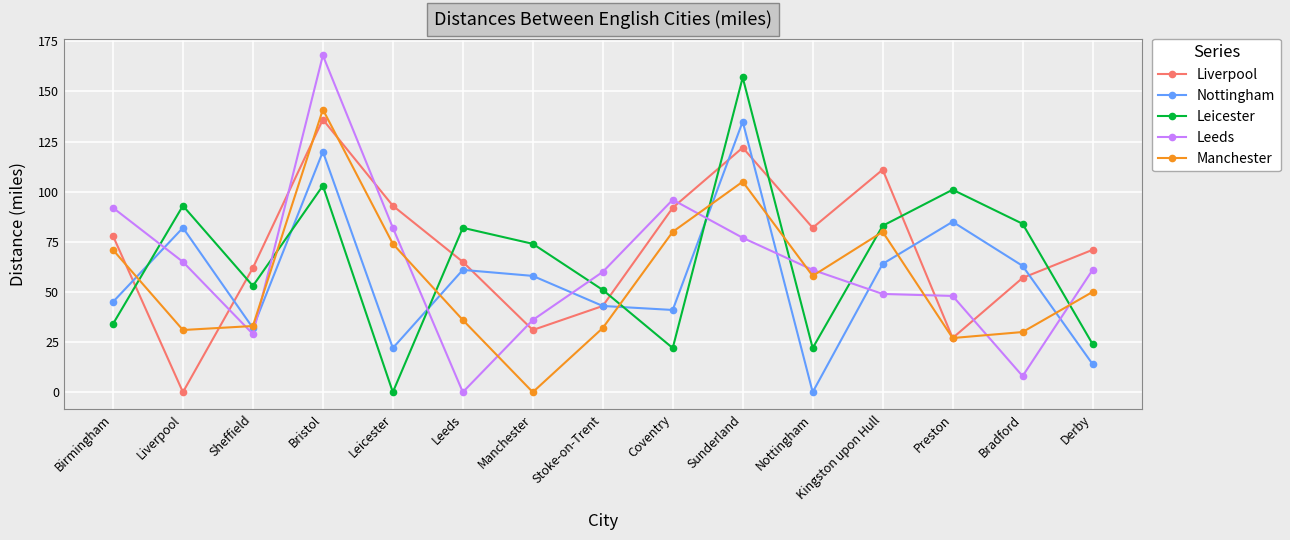

What is the spread (max minus min) of values at Derby?

57